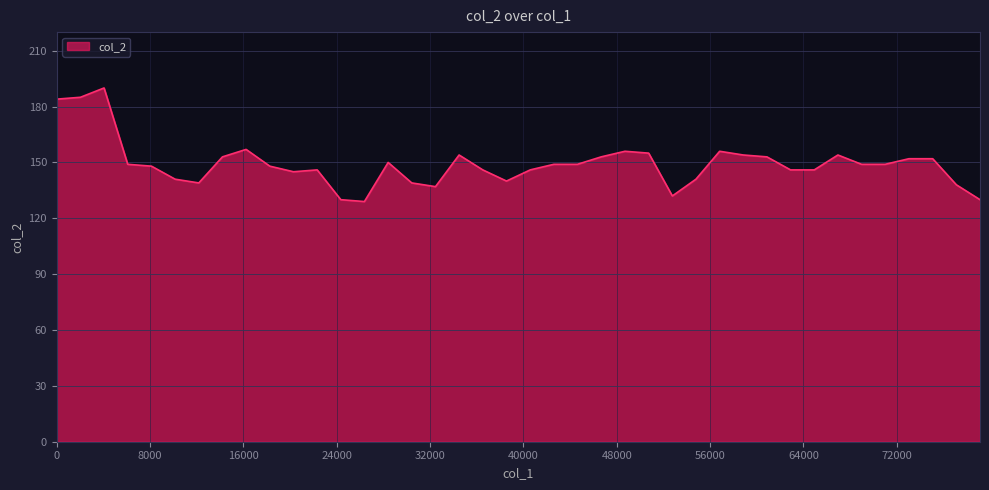

What is the difference between the maximum and minimum values?

61